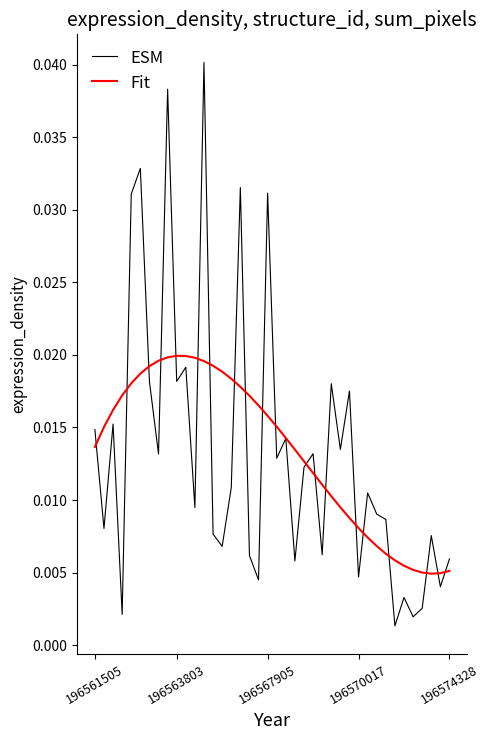

Rank the series by their maximum value, from highest to lowest.

ESM, Fit